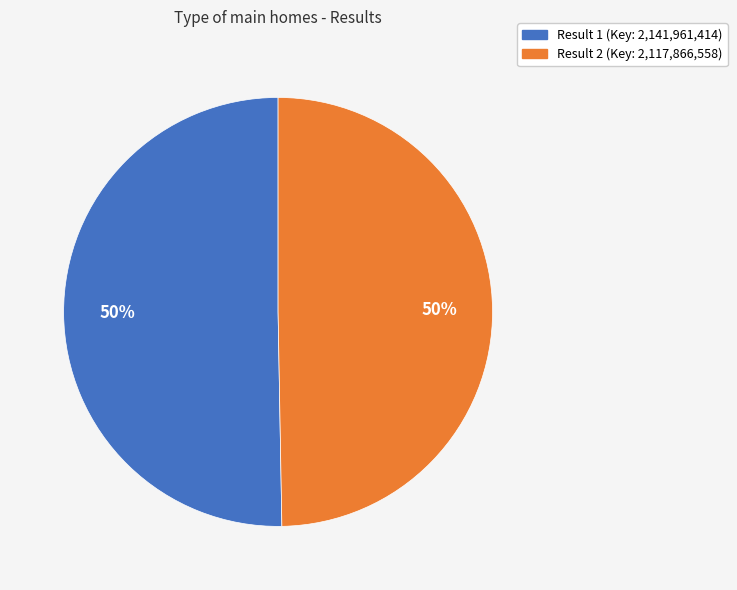

To the nearest percent, what is the average slice percentage?

50%